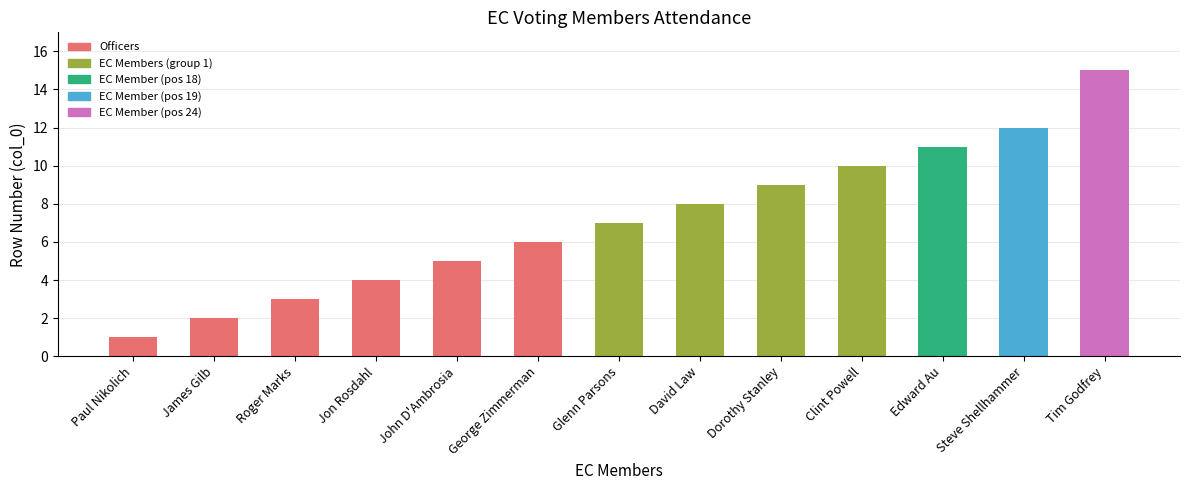

How many categories are shown in the chart?

13